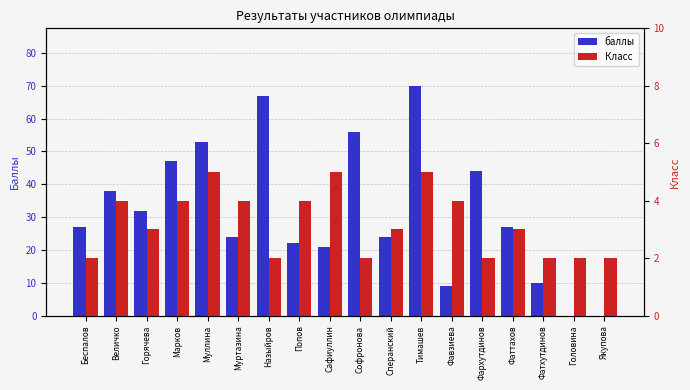

At Назыйров, list the series in order from largest to smallest.

баллы, Класс